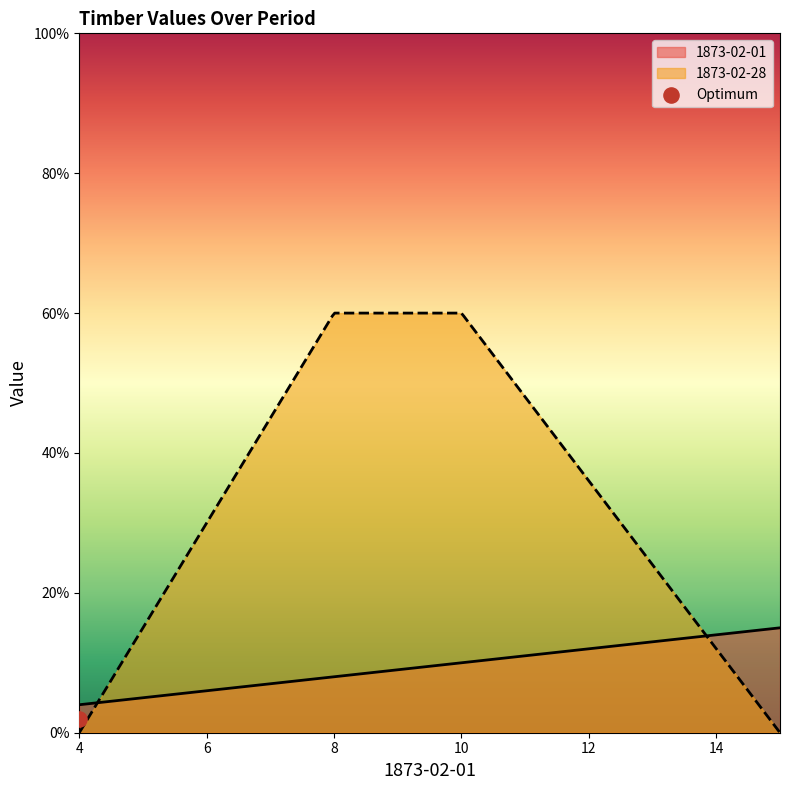

What are all the series names shown in the legend?

1873-02-01, 1873-02-28